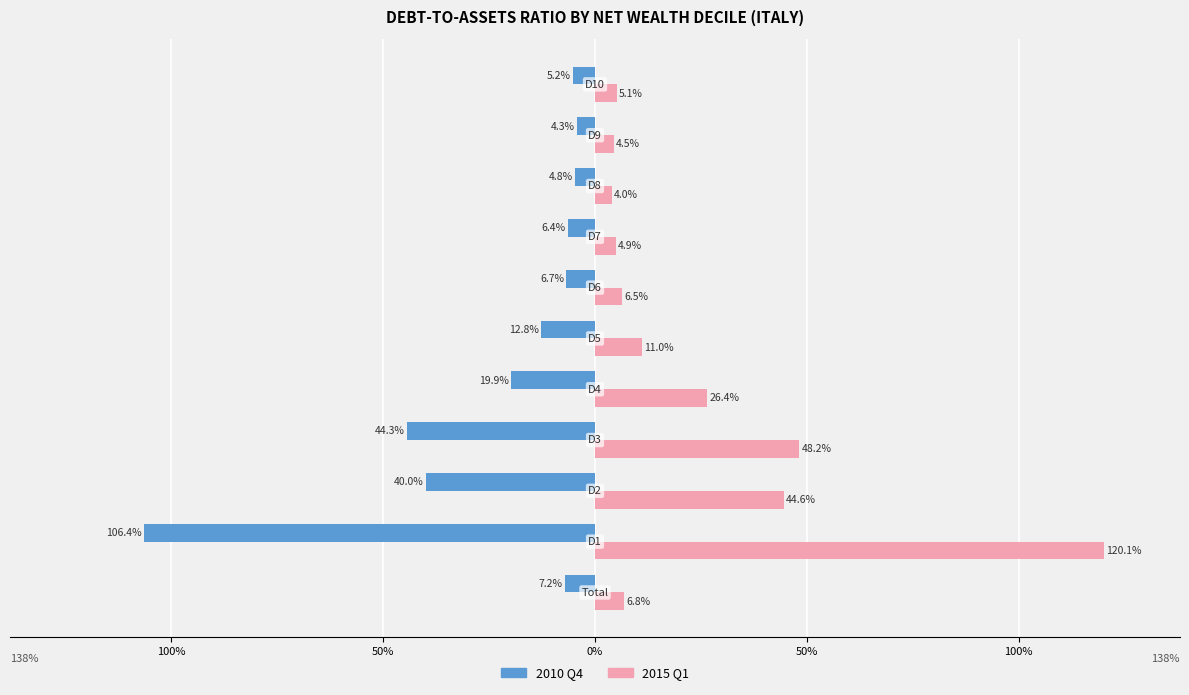

What are all the series names shown in the legend?

2010 Q4, 2015 Q1